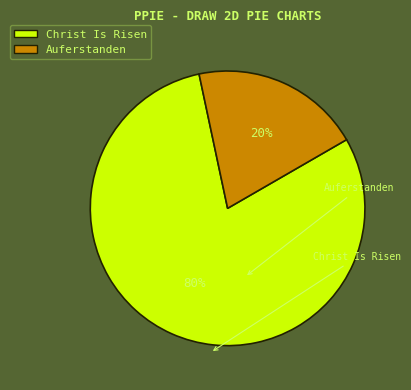

Does Auferstanden account for over 50% of the chart?

No